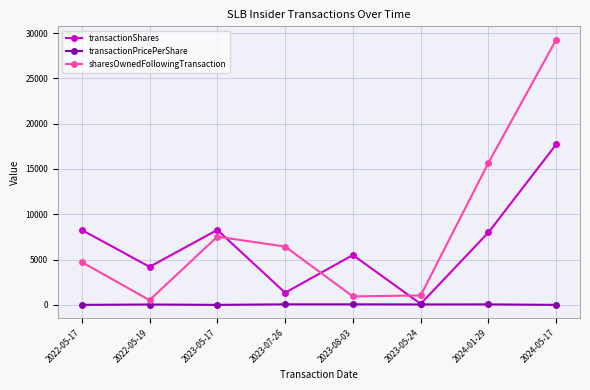

Which category has the highest value across all series?

2024-05-17